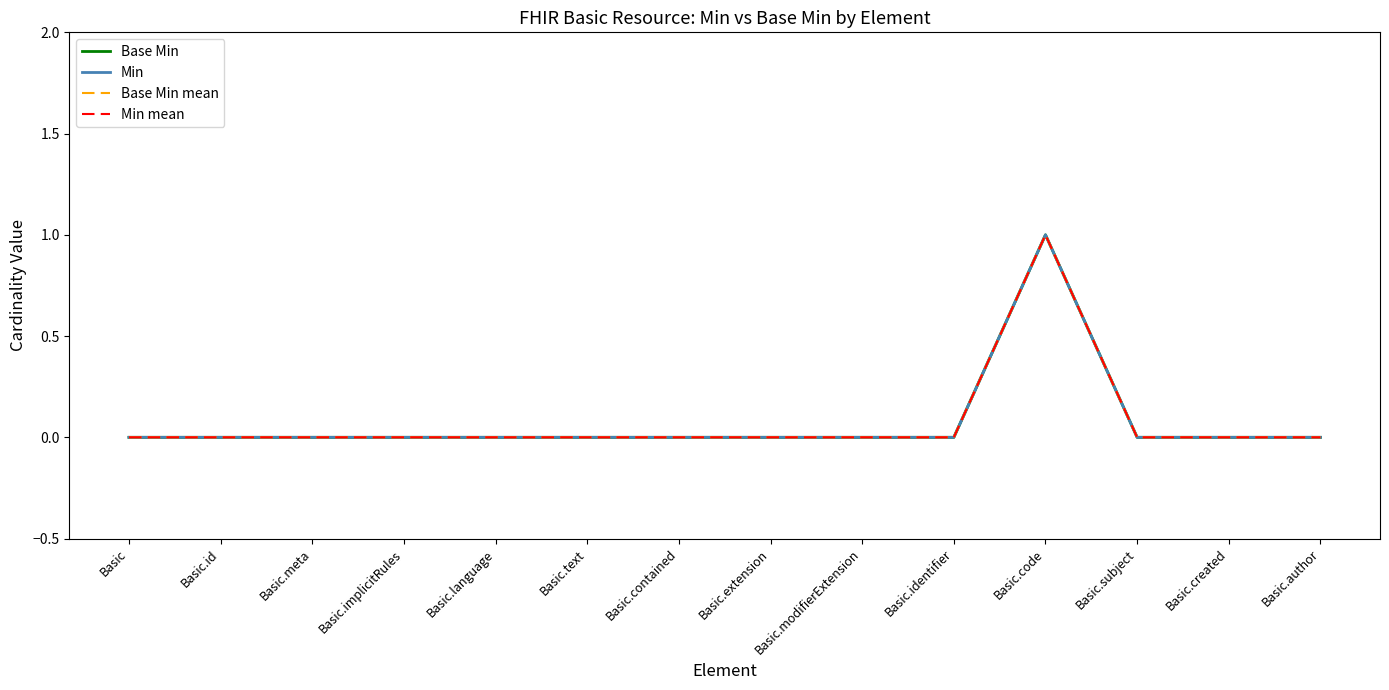

Reading right to left, list all the values displayed in this chart.

Base Min: 0	0	0	1	0	0	0	0	0	0	0	0	0	0
Min: 0	0	0	1	0	0	0	0	0	0	0	0	0	0
Base Min mean: 0	0	0	1	0	0	0	0	0	0	0	0	0	0
Min mean: 0	0	0	1	0	0	0	0	0	0	0	0	0	0